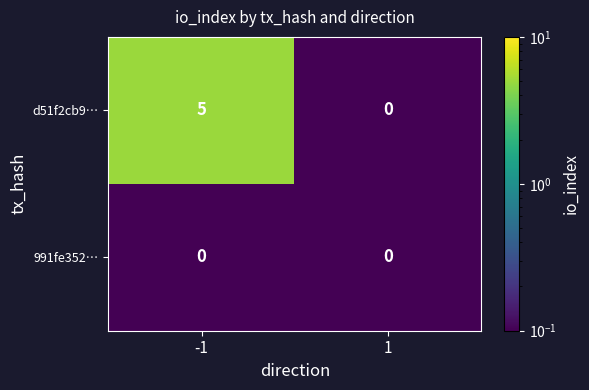

Which series has the largest total across all categories?

d51f2cb9…